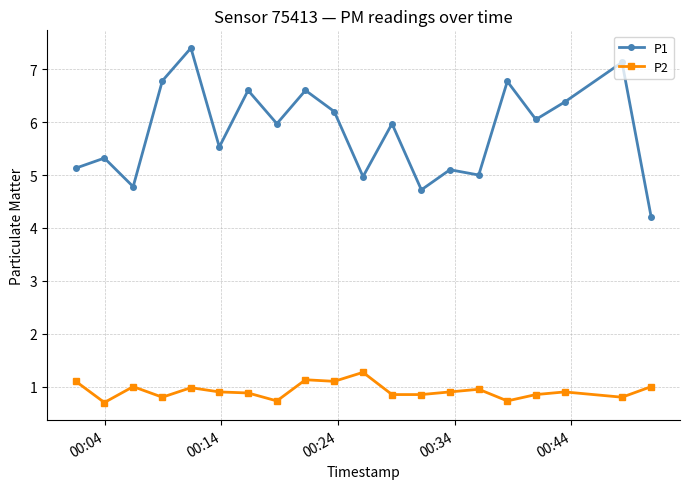

Which series has the largest total across all categories?

P1